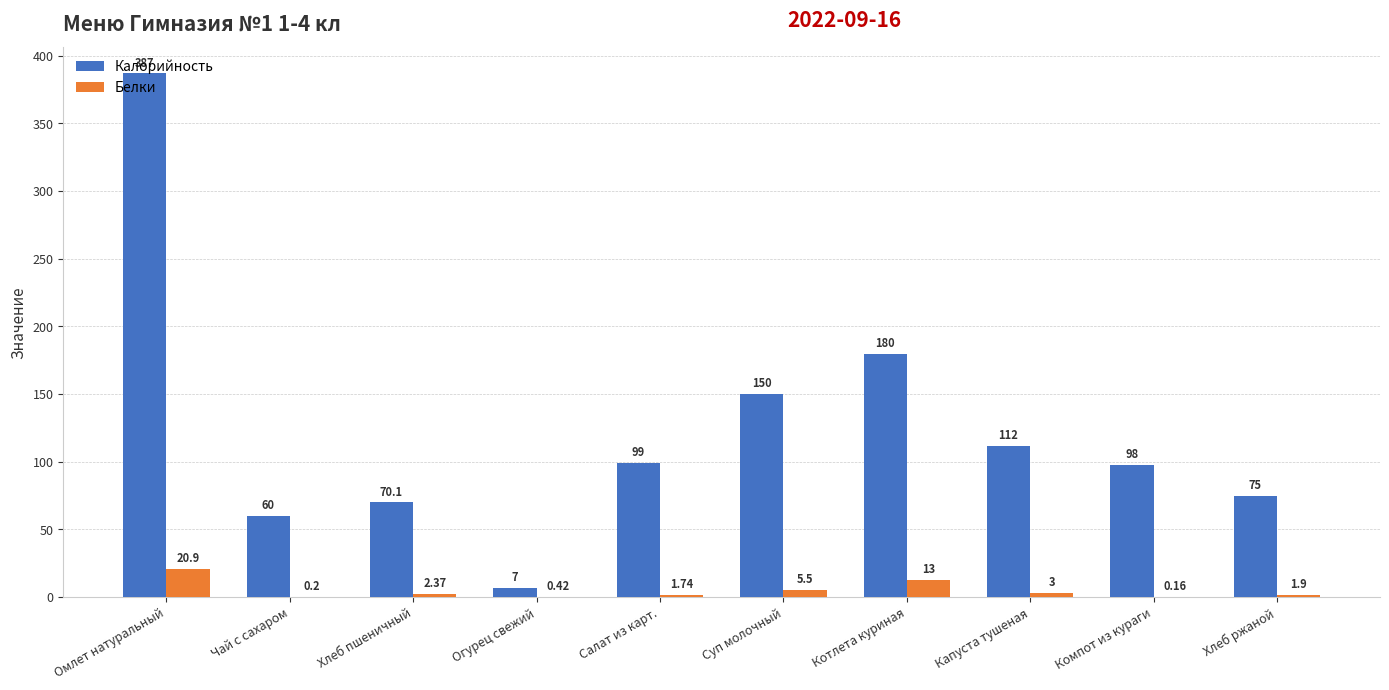

What is the sum of the Калорийность values at Огурец свежий and Компот из кураги?

105.0